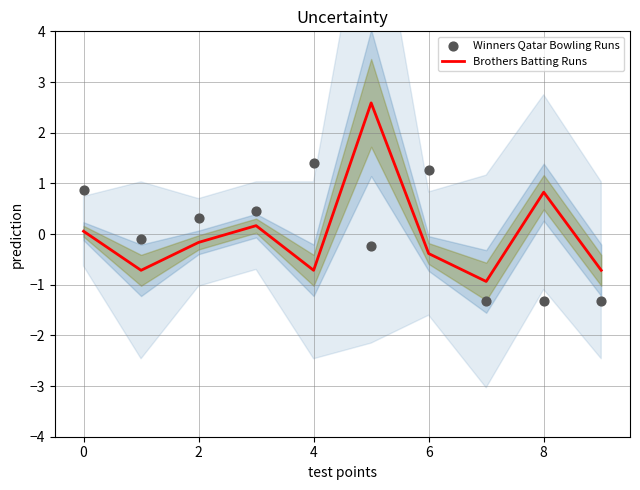

Is the value of Winners Qatar Bowling Runs at 2 greater than the value of Brothers Batting Runs at 6?

Yes